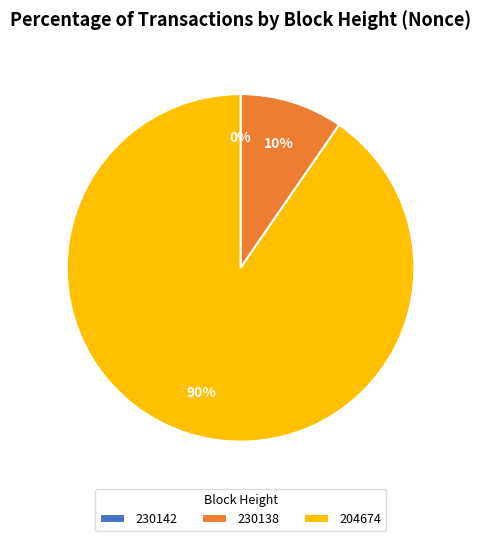

To the nearest percent, what is the average slice percentage?

33%